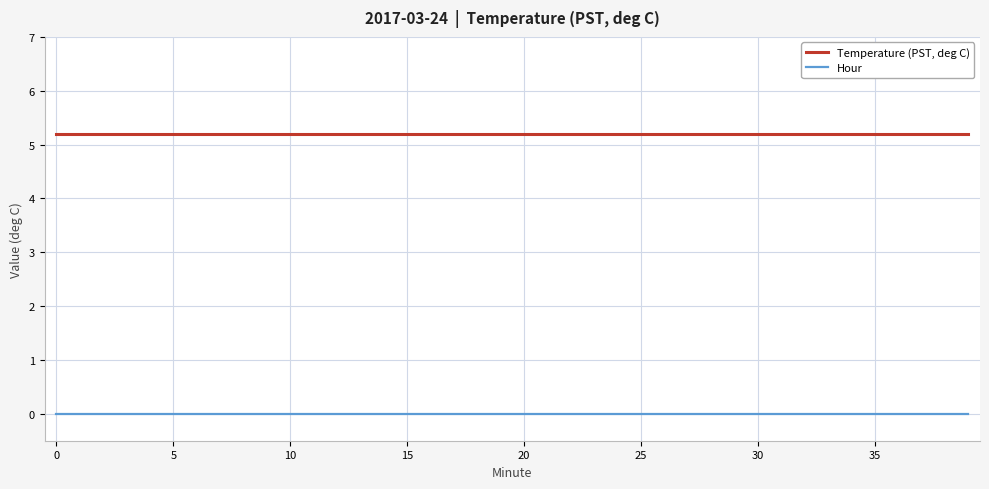

Rank the series by their maximum value, from highest to lowest.

Temperature (PST, deg C), Hour